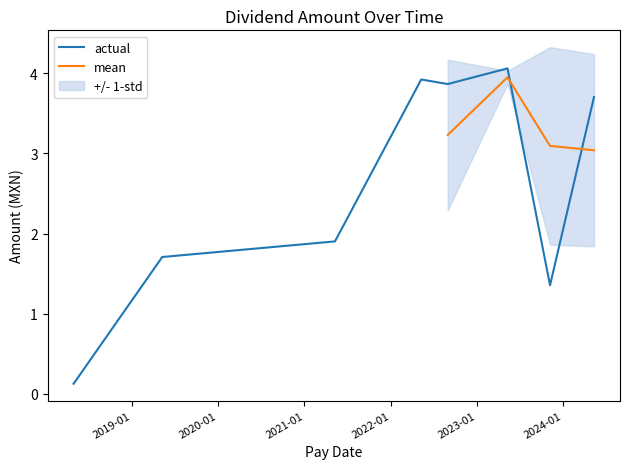

What is the value of the 3rd point from the left?

1.9